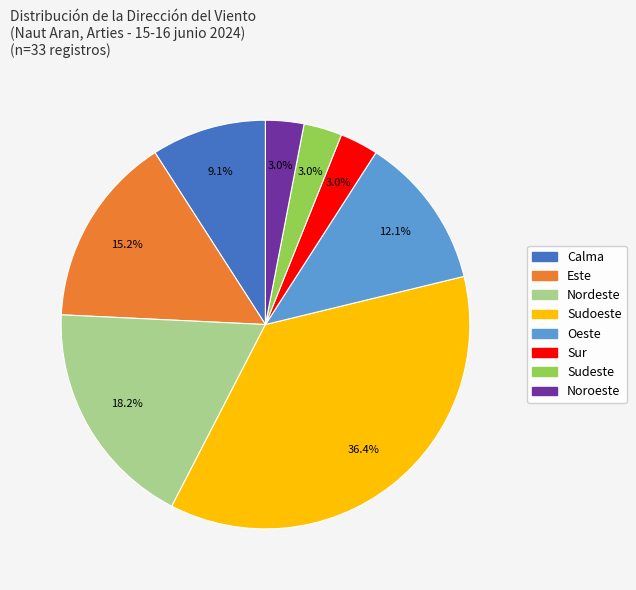

Which category has the biggest portion of the pie?

Sudoeste